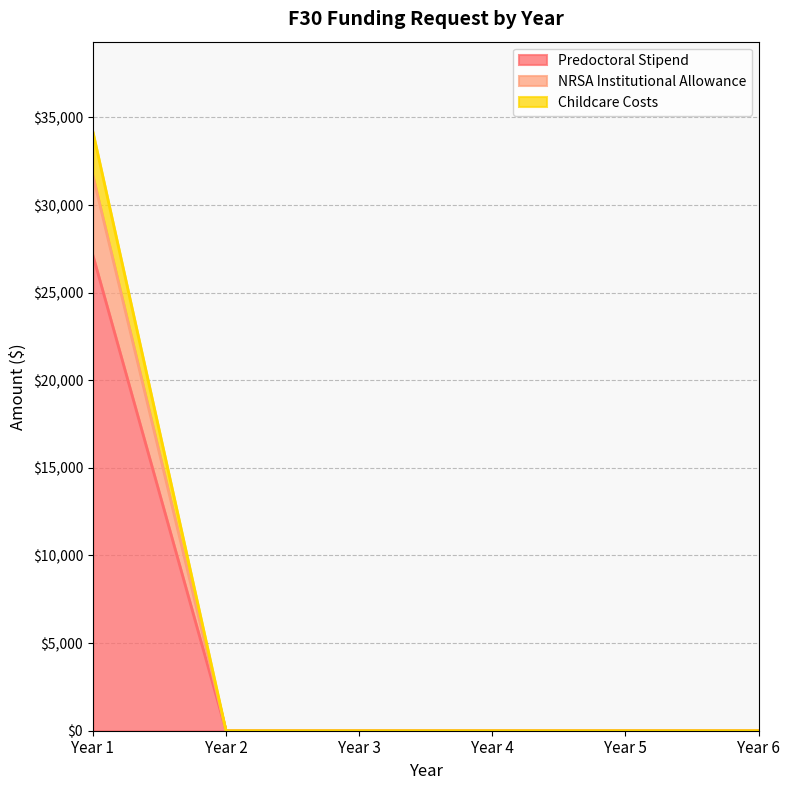

List the labels in order of Predoctoral Stipend value, largest first.

Year 1, Year 2, Year 3, Year 4, Year 5, Year 6